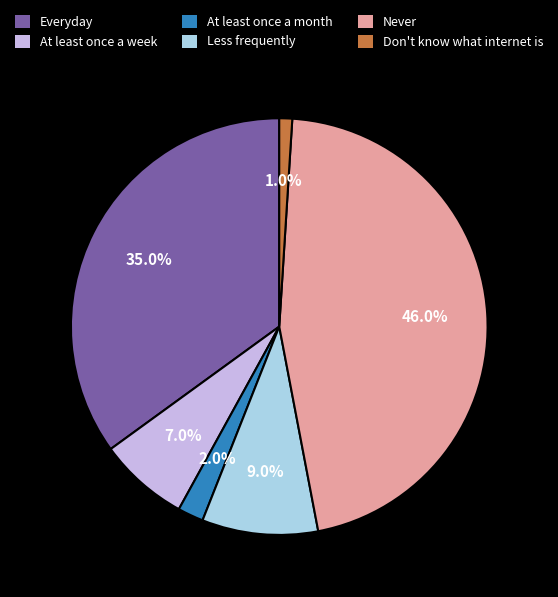

How many segments does this pie chart have?

6